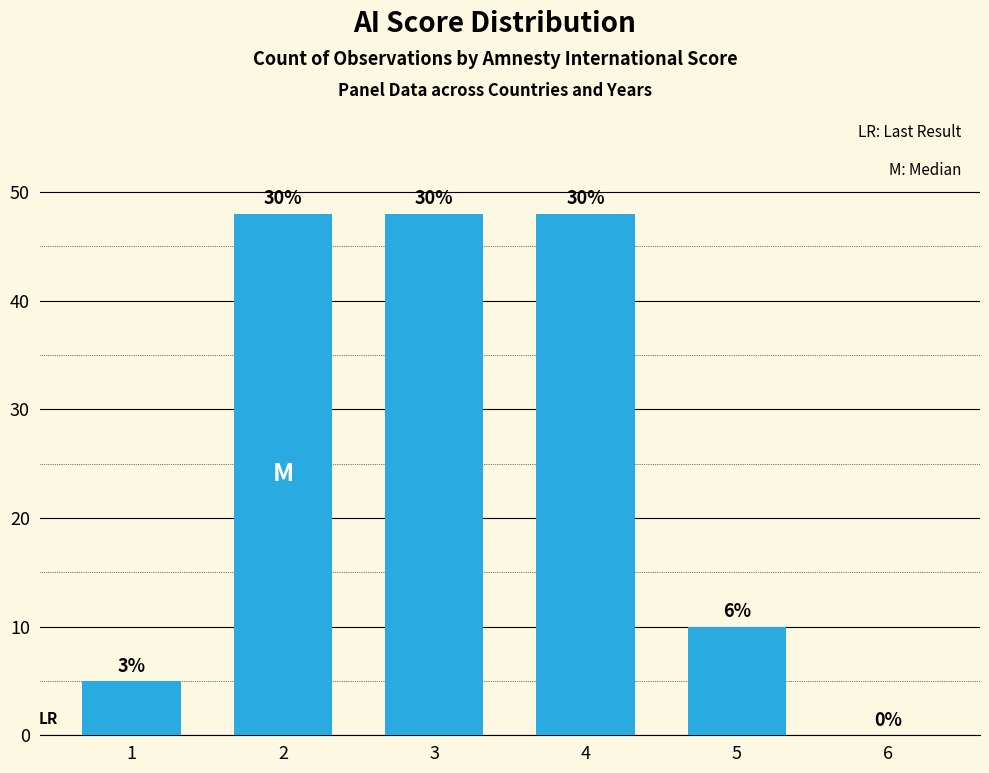

What is the value of the 2nd bar from the left?

48